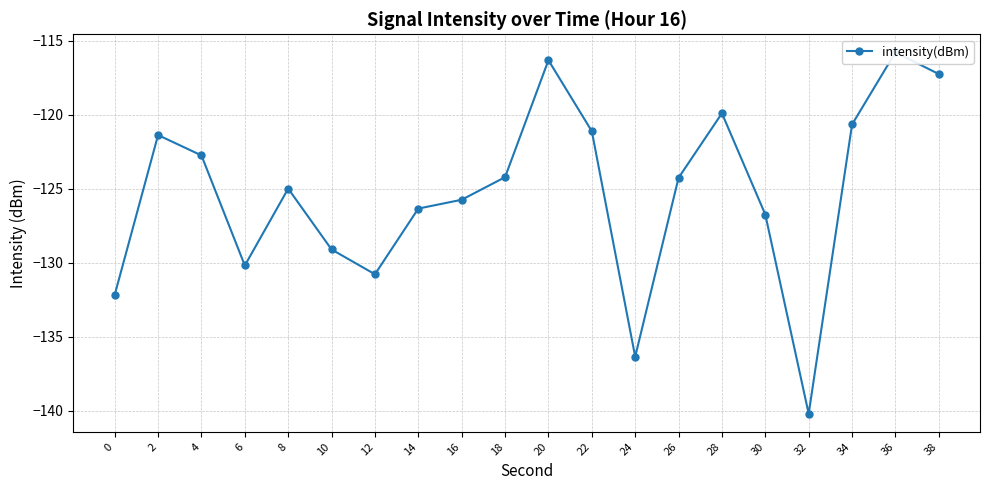

At which label does the data first exceed -124?

2